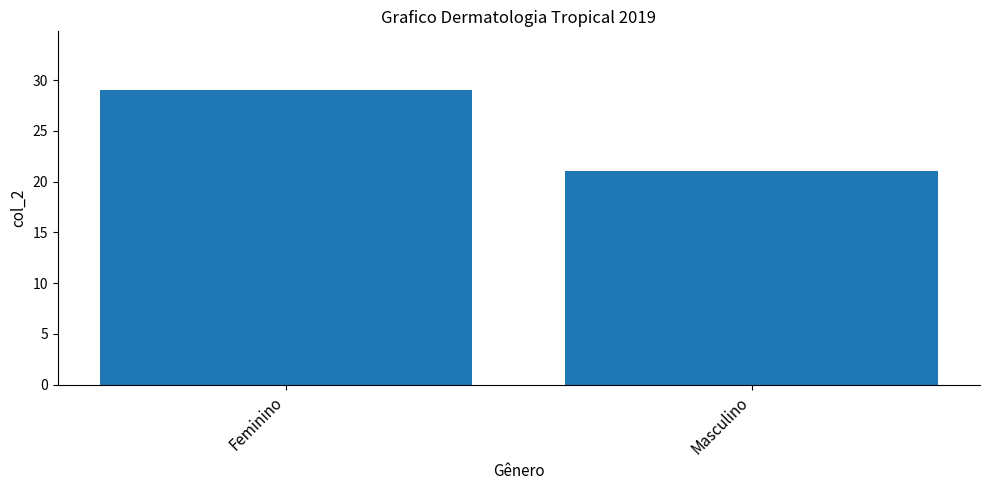

Which has a higher value, Masculino or Feminino?

Feminino